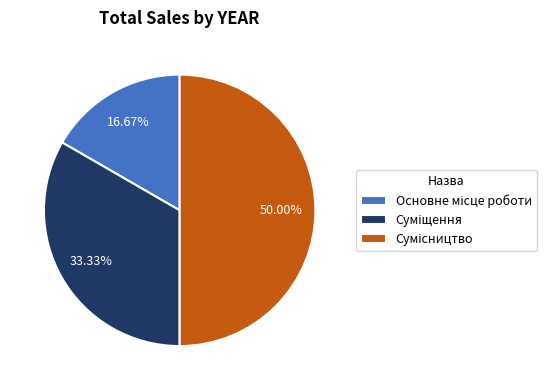

Does Основне місце роботи represent more than half of the total?

No